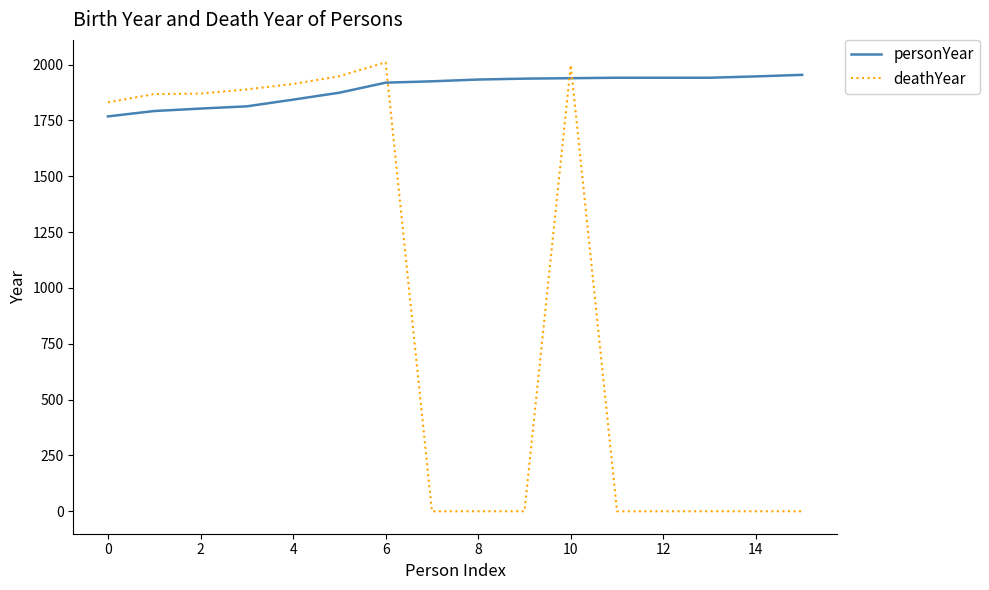

How many lines are shown in the chart?

2